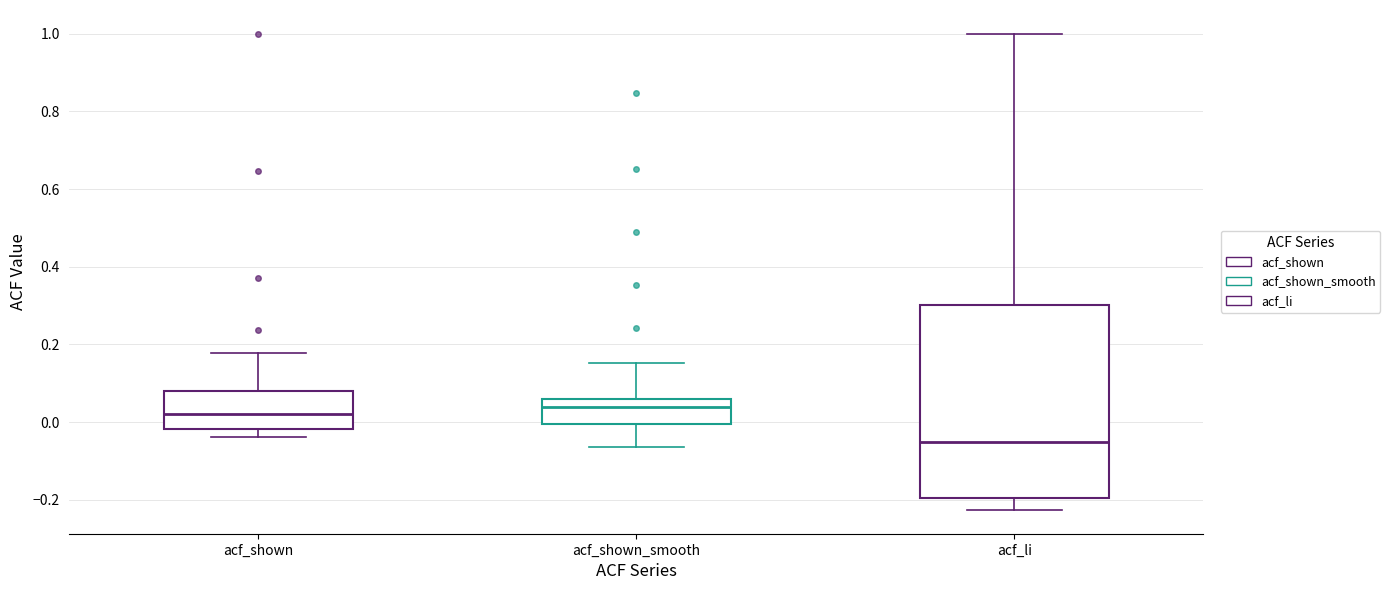

Which box's median line is the lowest?

acf_li